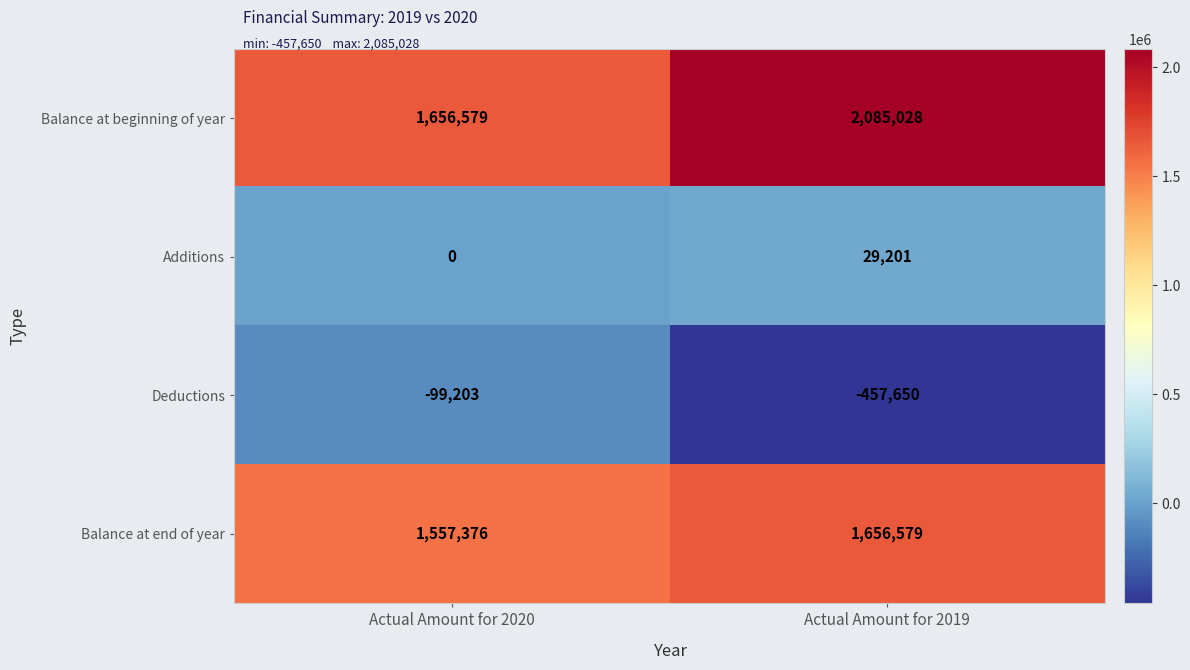

Reading right to left, extract all data points from this chart.

Balance at beginning of year: Actual Amount for 2019=2085028	Actual Amount for 2020=1656579
Additions: Actual Amount for 2019=29201	Actual Amount for 2020=0
Deductions: Actual Amount for 2019=-457650	Actual Amount for 2020=-99203
Balance at end of year: Actual Amount for 2019=1656579	Actual Amount for 2020=1557376